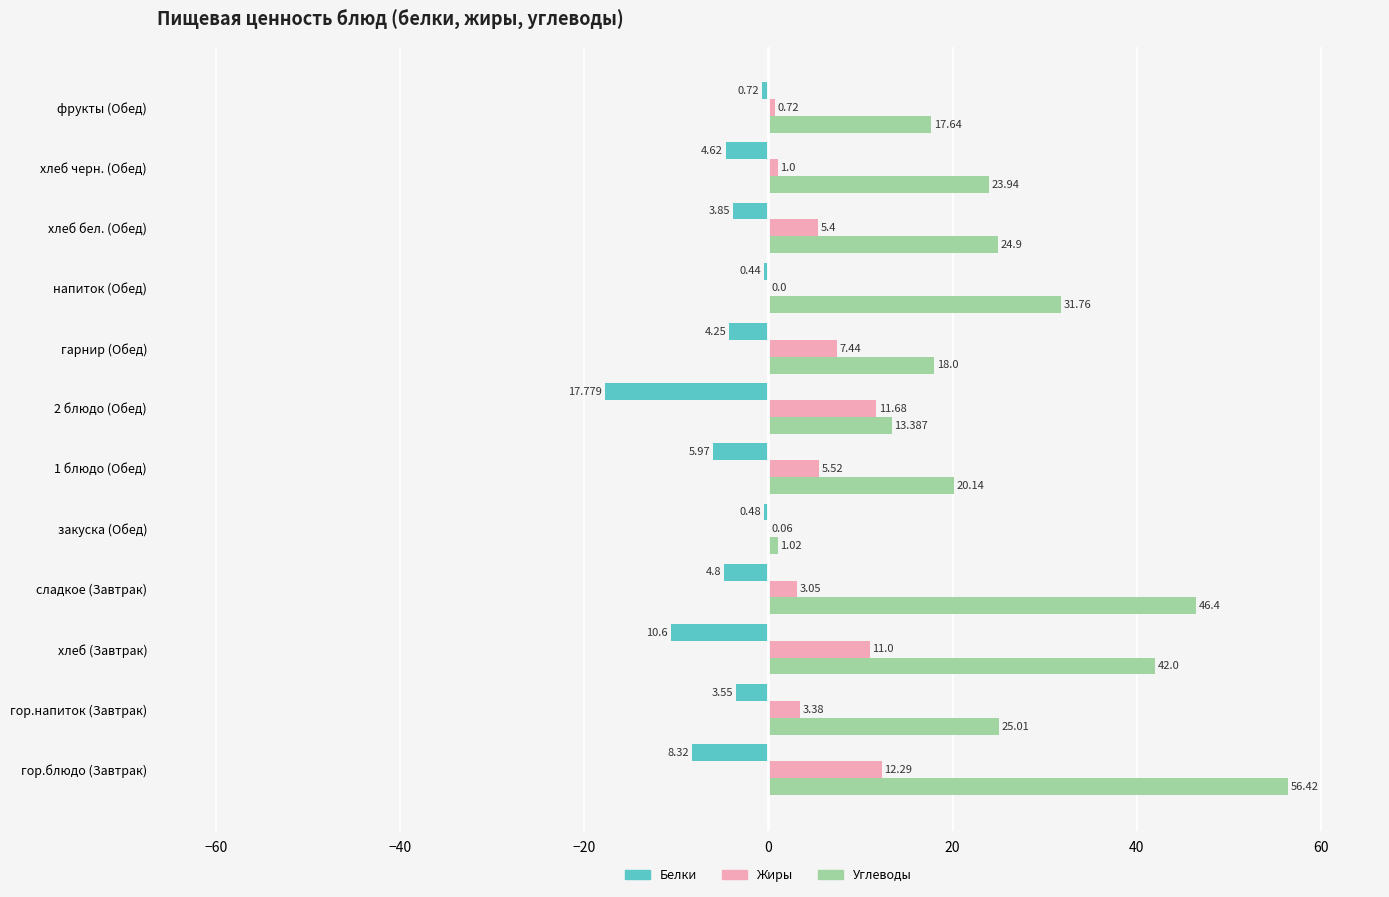

At which category does the chart reach its peak across all series?

гор.блюдо (Завтрак)